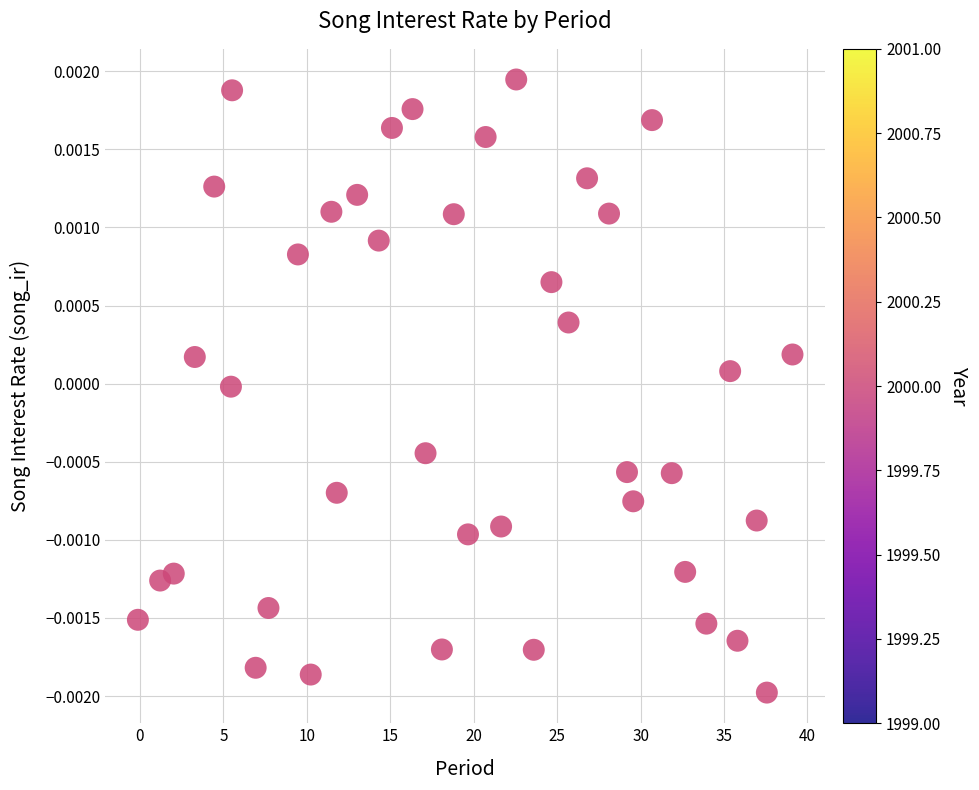

What is the range of X values (max minus min)?

39.2